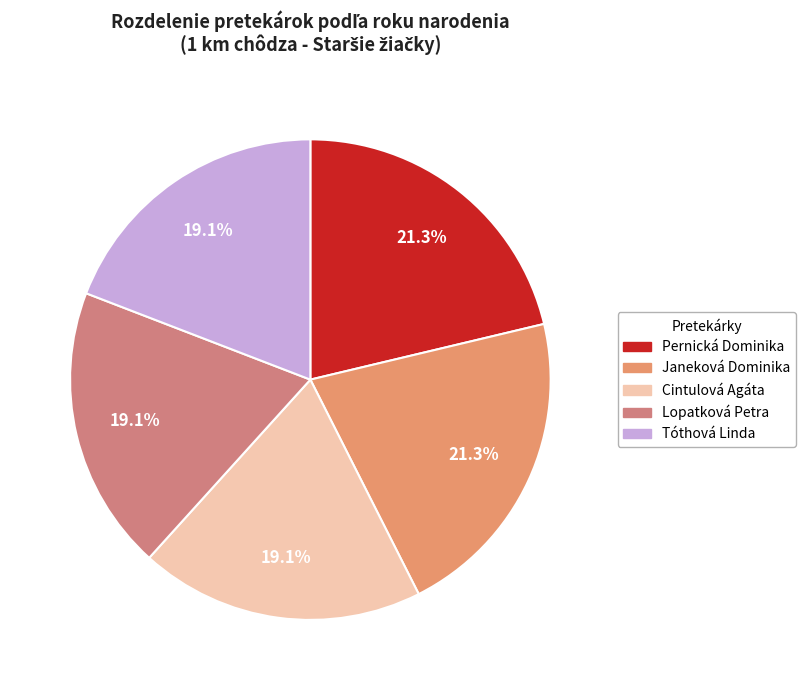

To the nearest percent, what is the difference between the Pernická Dominika and Cintulová Agáta slice percentages?

2%